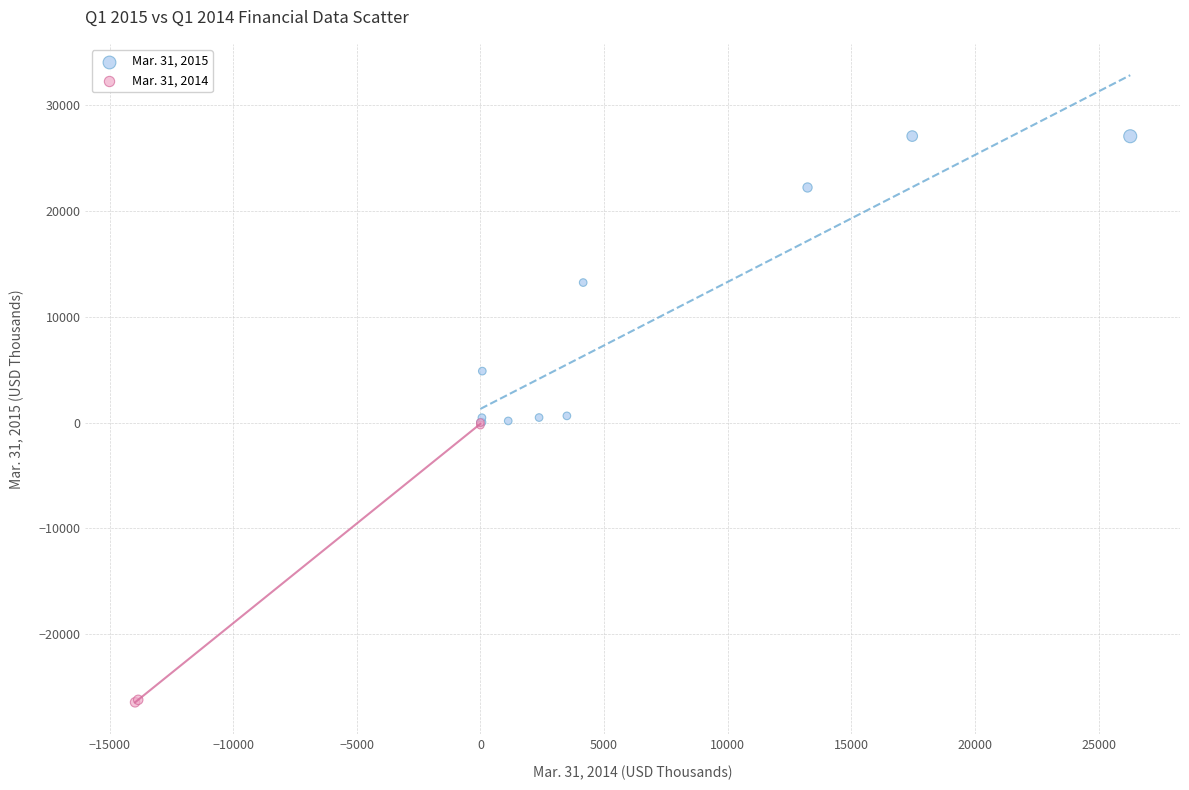

Which series contains the highest Y value?

Mar. 31, 2015